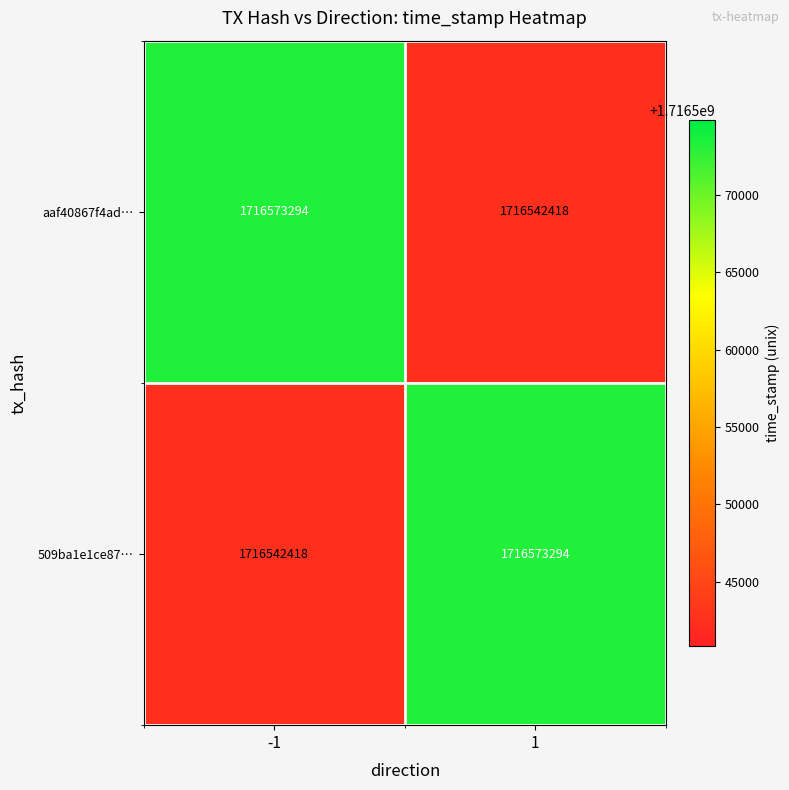

List the labels in order of 509ba1e1ce87… value, largest first.

1, -1